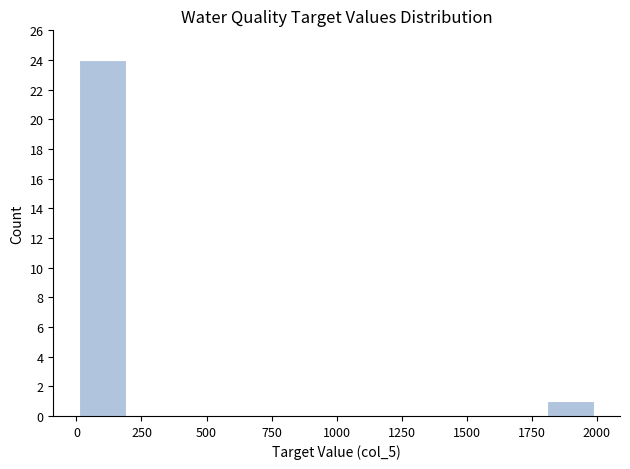

Read against the x-axis, roughly where is the centre of the tallest bar?

100